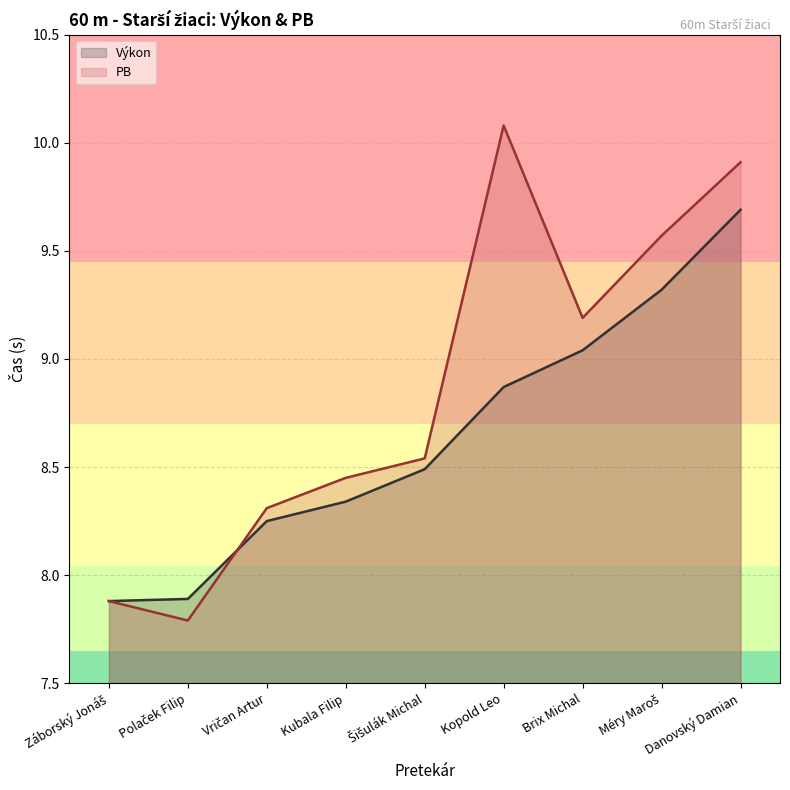

How many values in the PB series exceed 8?

7